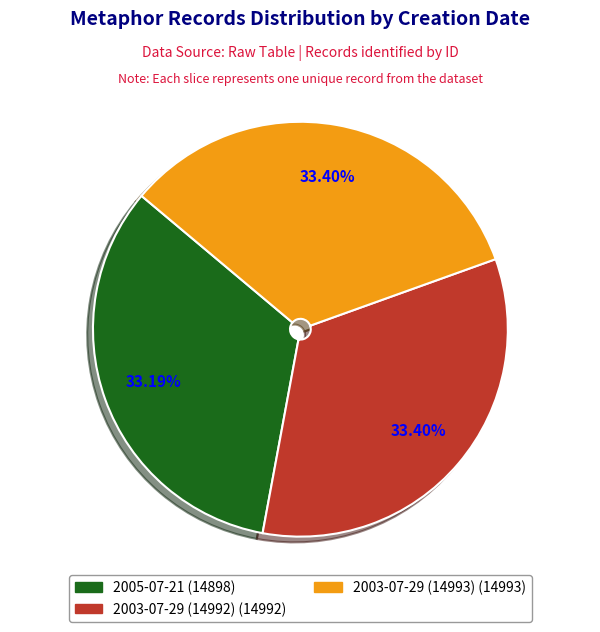

Count the number of slices in the pie.

3